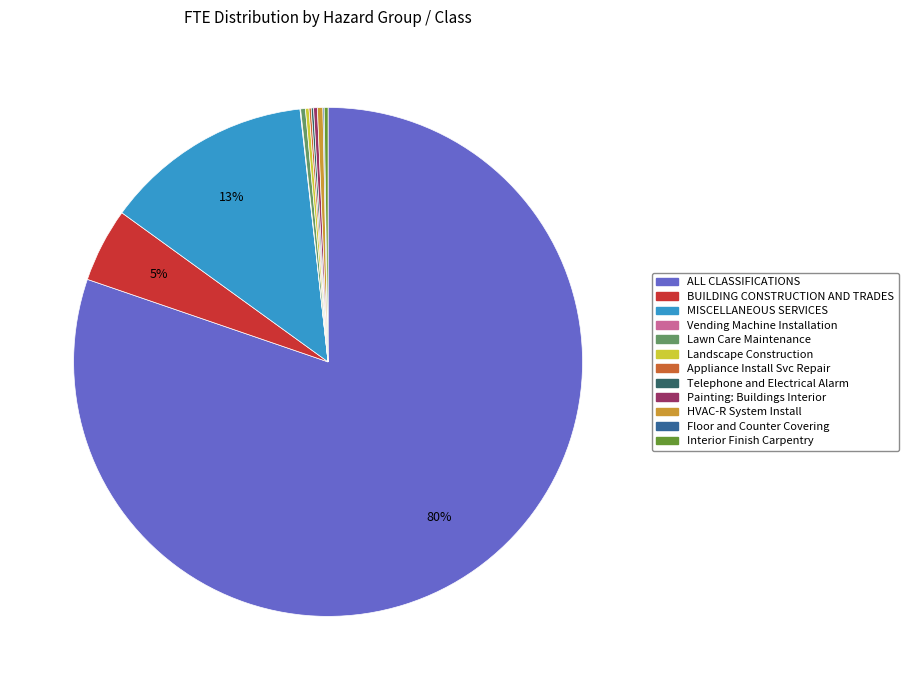

Does ALL CLASSIFICATIONS account for over 50% of the chart?

Yes